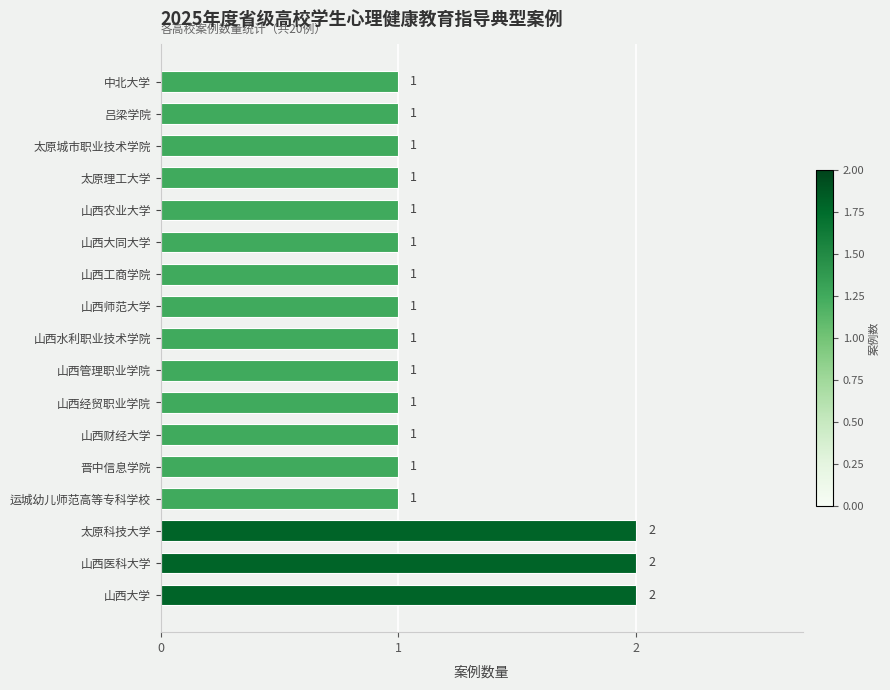

Approximately how many times larger is the value at 山西医科大学 compared to 晋中信息学院?

2.0